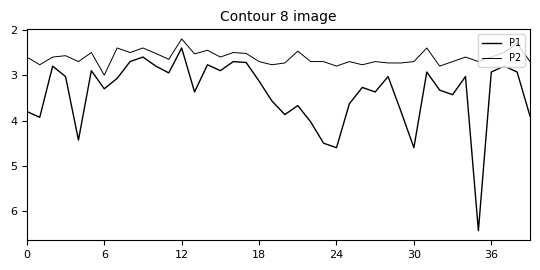

Which series has the largest range (max minus min)?

P1